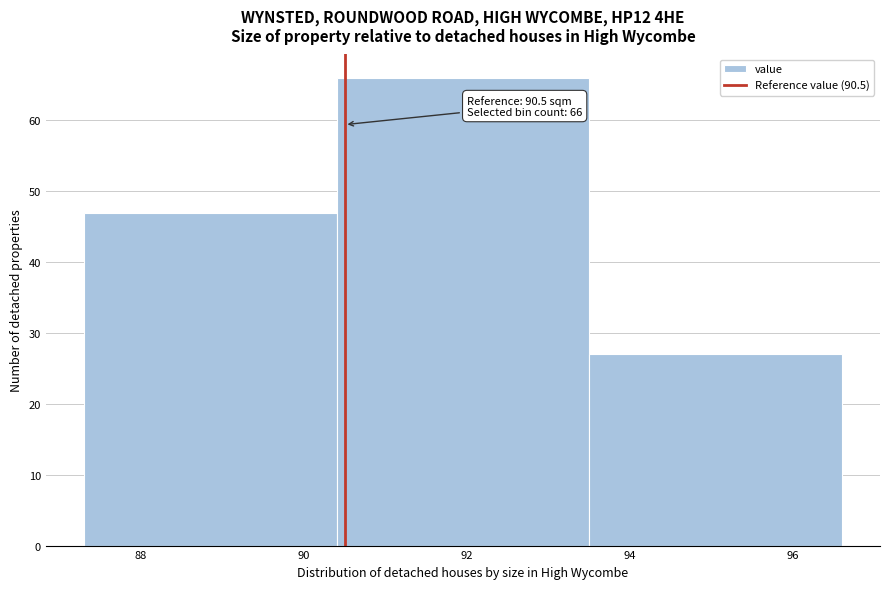

Which range on the x-axis has the tallest bar?

90.4 to 93.5